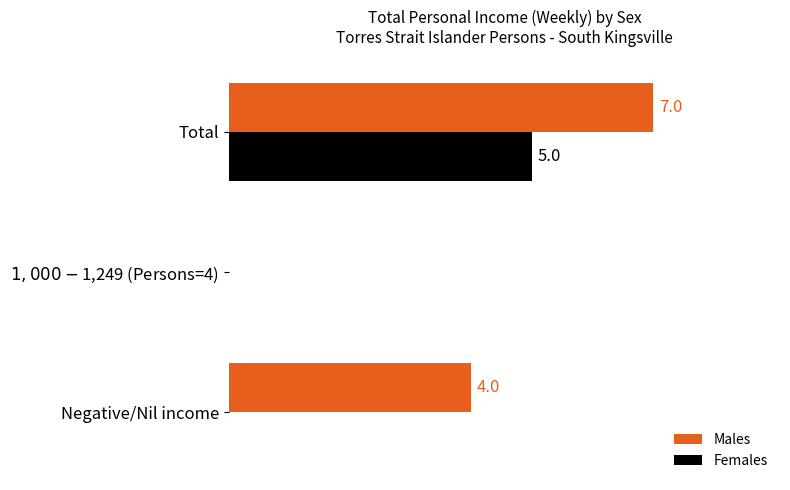

At which category is the sum across all series the highest?

Total